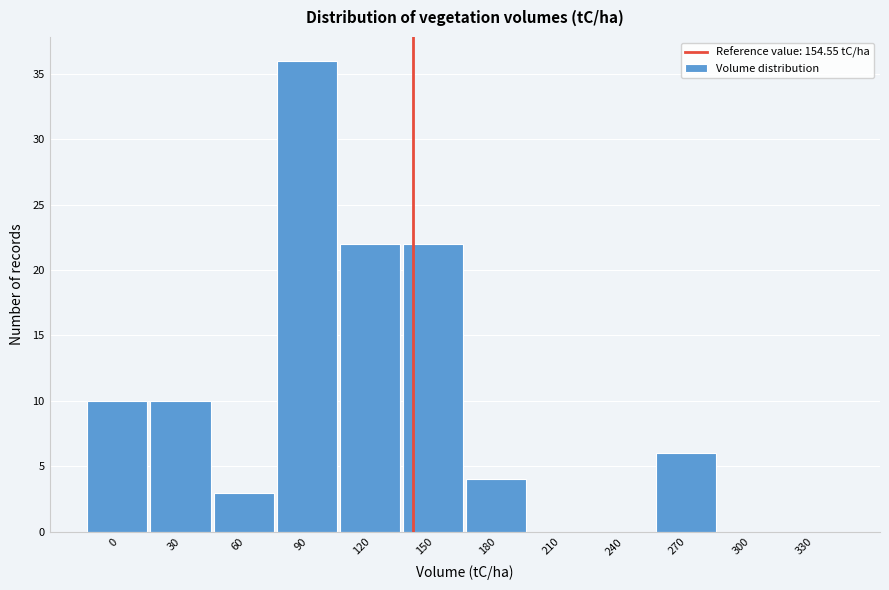

Reading left to right, transcribe all the data shown in this chart.

0=10	30=10	60=3	90=36	120=22	150=22	180=4	210=0	240=0	270=6	300=0	330=0